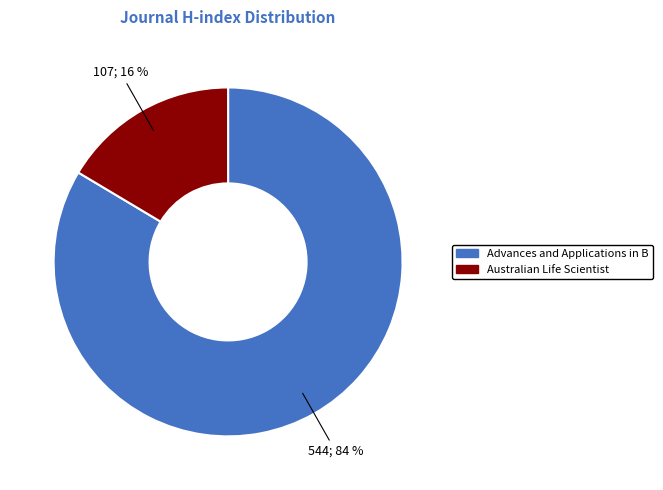

To the nearest percent, what is the average slice percentage?

50%